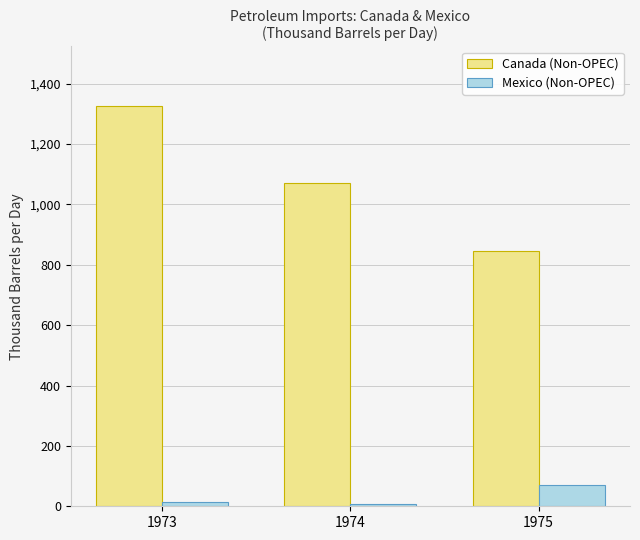

List the series in order of their overall mean, highest first.

Canada (Non-OPEC), Mexico (Non-OPEC)